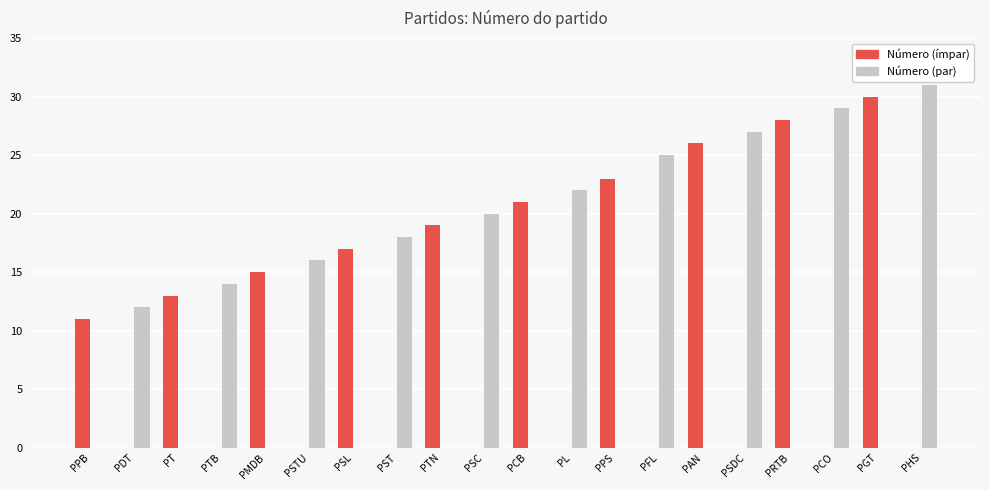

What is the total value across all series at PRTB?

28